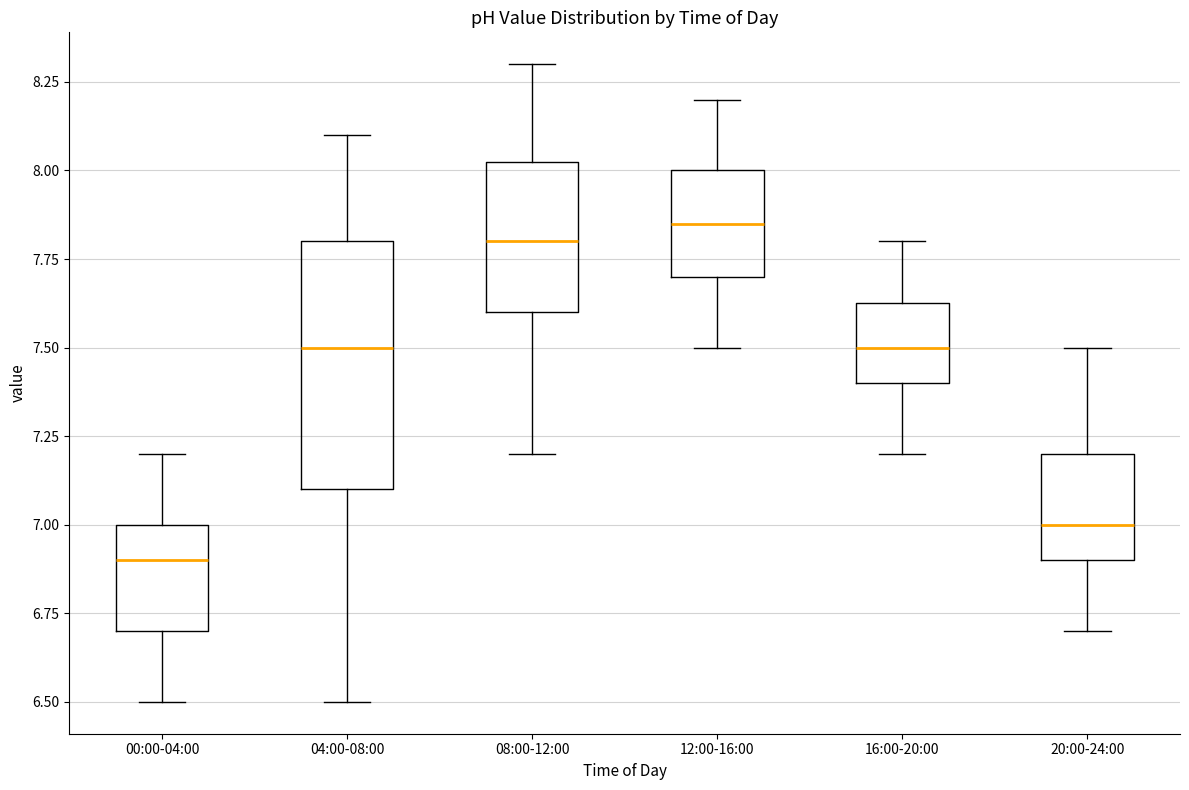

Where does the median line of the box for 00:00-04:00 sit on the y-axis? The values are not printed on the chart, so give them approximately, as read against the axis.

6.90